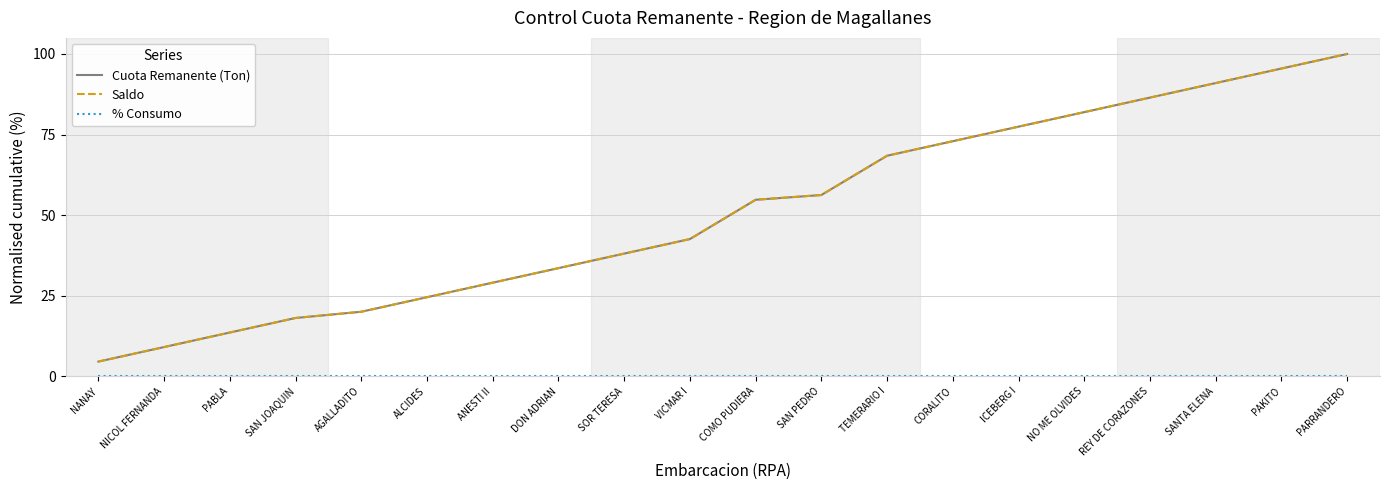

At how many categories does at least one series exceed 31?

13